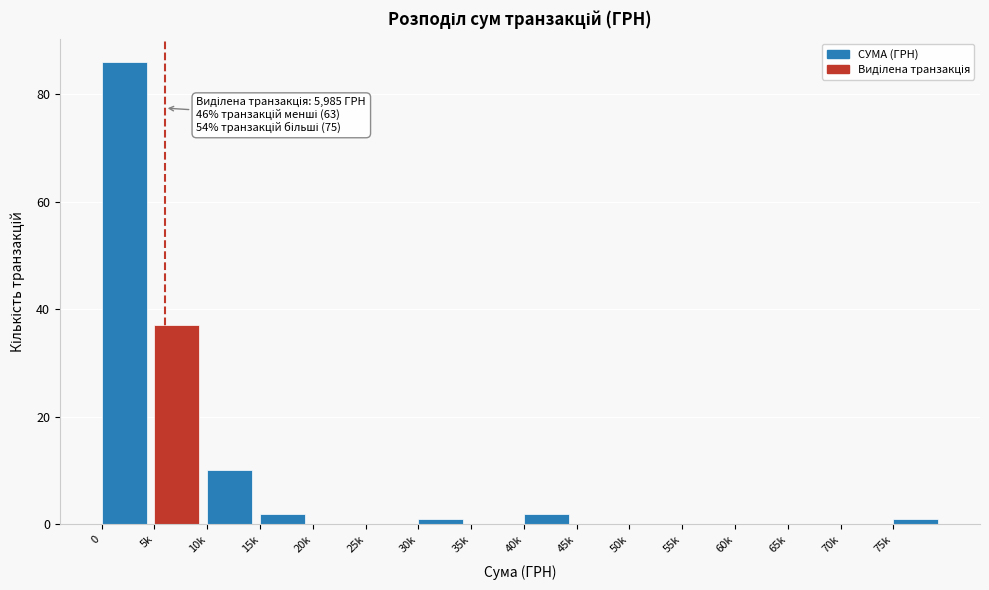

Reading left to right, transcribe all the data shown in this chart.

0=86	5k=37	10k=10	15k=2	20k=0	25k=0	30k=1	35k=0	40k=2	45k=0	50k=0	55k=0	60k=0	65k=0	70k=0	75k=1